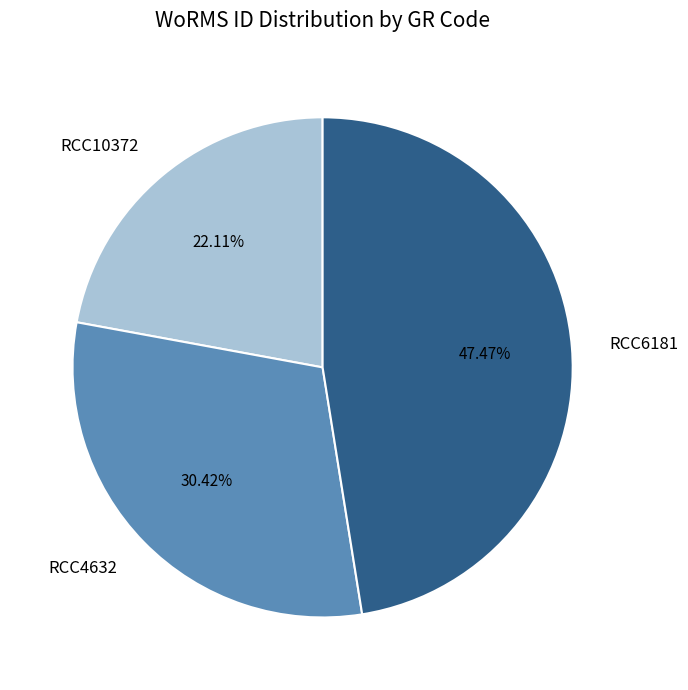

How many segments does this pie chart have?

3